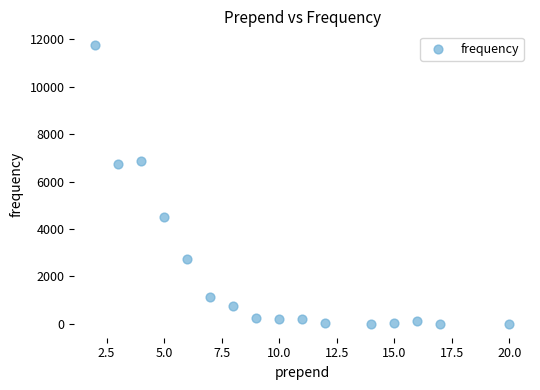

What Y value in the scatter plot is closest to 5877?

6729